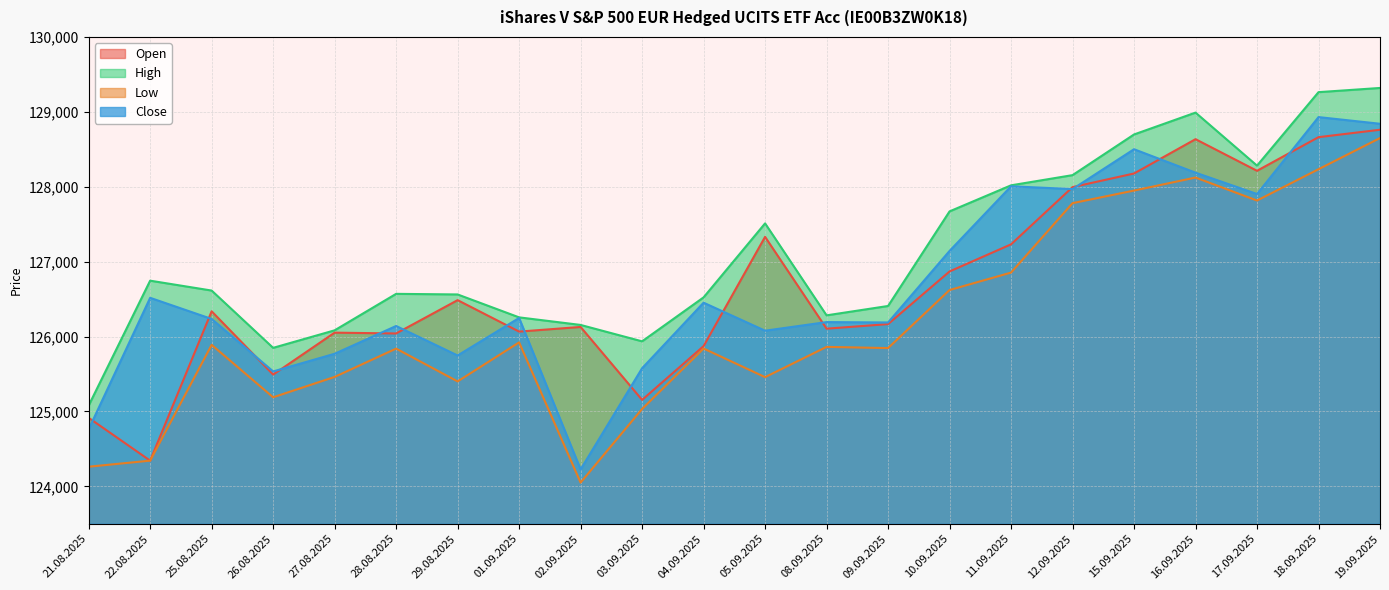

What is the label of the 16th point from the right?

29.08.2025